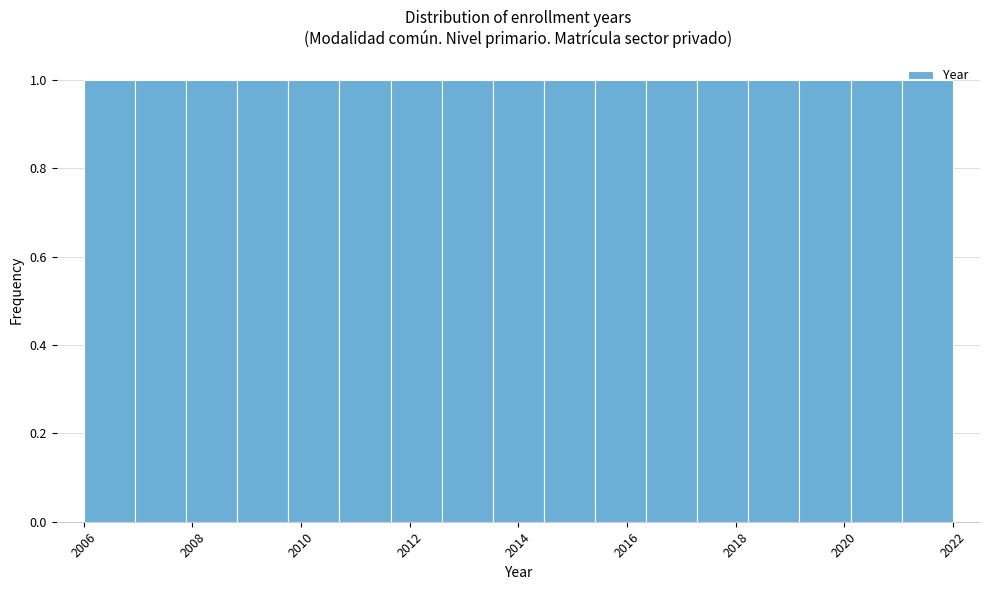

Reading left to right, transcribe this chart: for each bar, give the range it covers on the x-axis and its height. Neither the bar edges nor the heights are printed on the chart, so give them approximately, as read against the axes.

2006.0 to 2007.0: 1
2007.0 to 2007.8: 1
2007.8 to 2008.8: 1
2008.8 to 2009.8: 1
2009.8 to 2010.8: 1
2010.8 to 2011.6: 1
2011.6 to 2012.6: 1
2012.6 to 2013.6: 1
2013.6 to 2014.4: 1
2014.4 to 2015.4: 1
2015.4 to 2016.4: 1
2016.4 to 2017.2: 1
2017.2 to 2018.2: 1
2018.2 to 2019.2: 1
2019.2 to 2020.2: 1
2020.2 to 2021.0: 1
2021.0 to 2022.0: 1